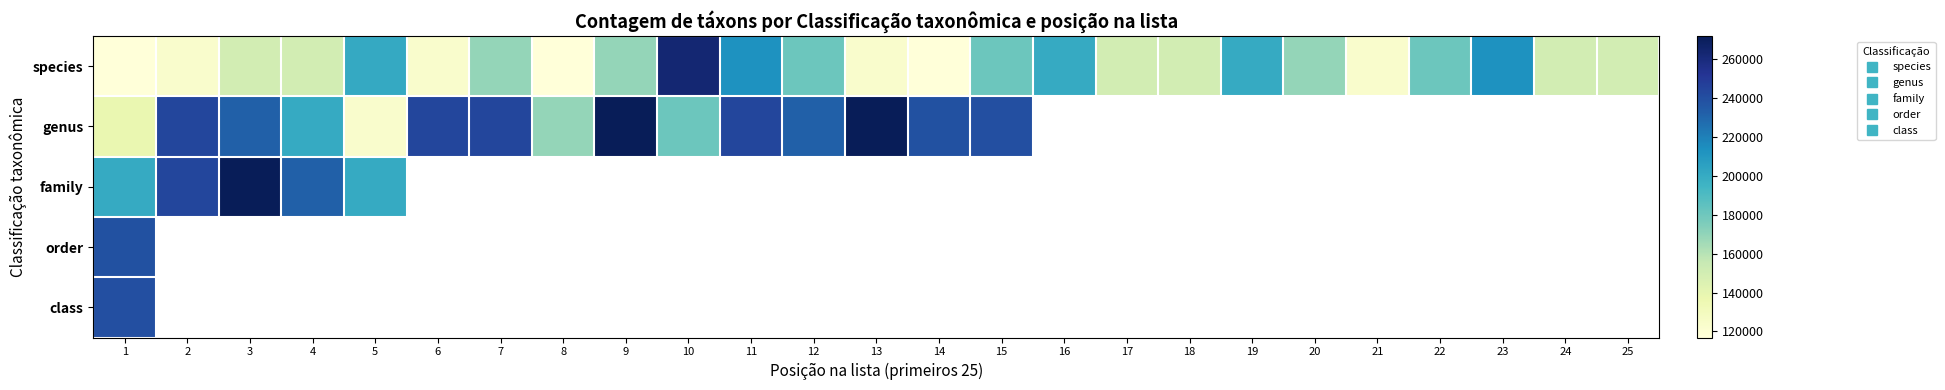

At which category does the chart reach its peak across all series?

9